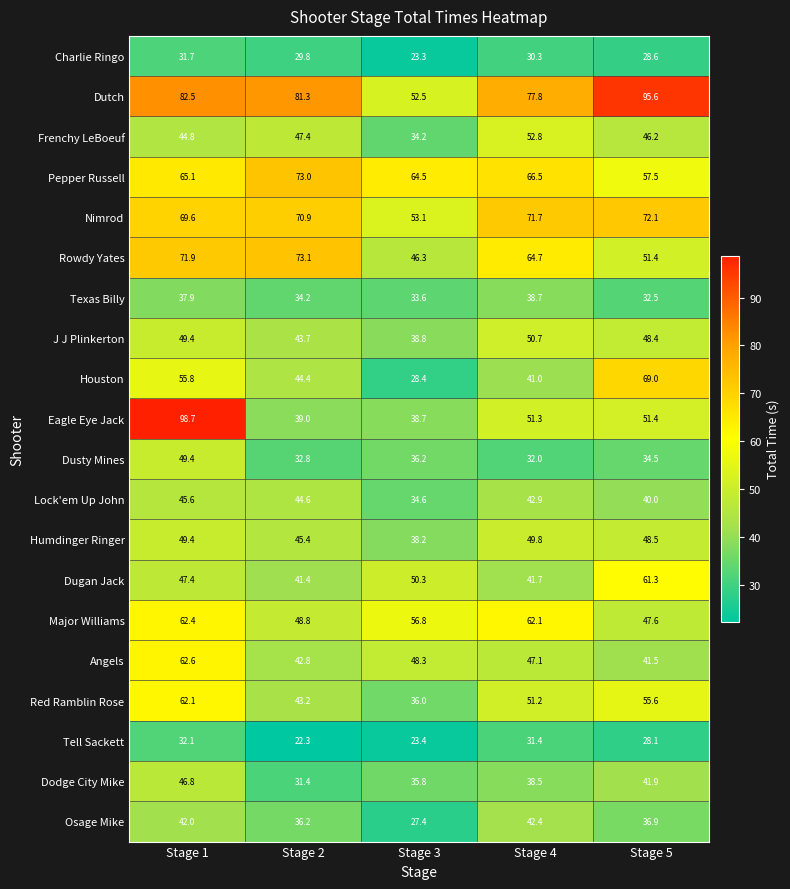

What is the sum of the Tell Sackett values at Stage 1 and Stage 4?

63.5